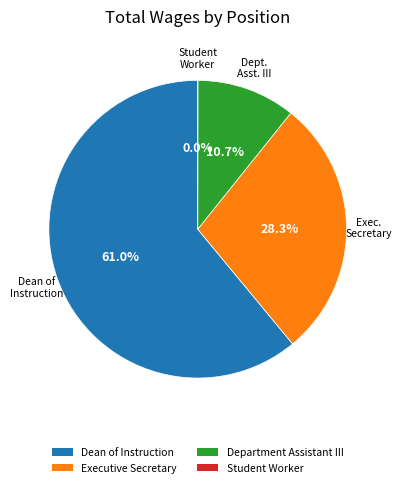

What is the majority slice?

Dean of Instruction